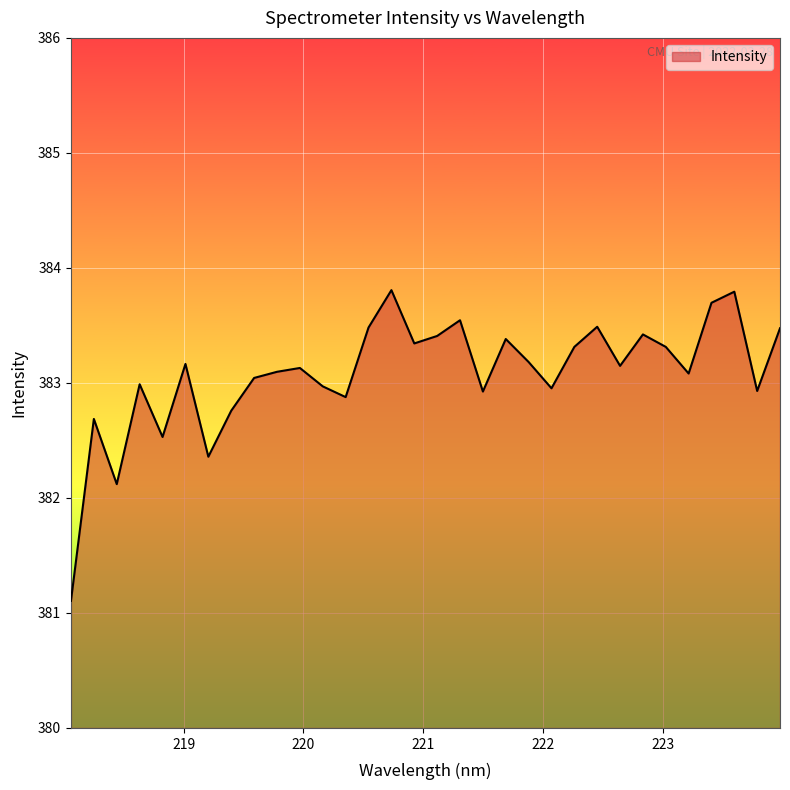

What is the minimum value shown in the chart?

381.1